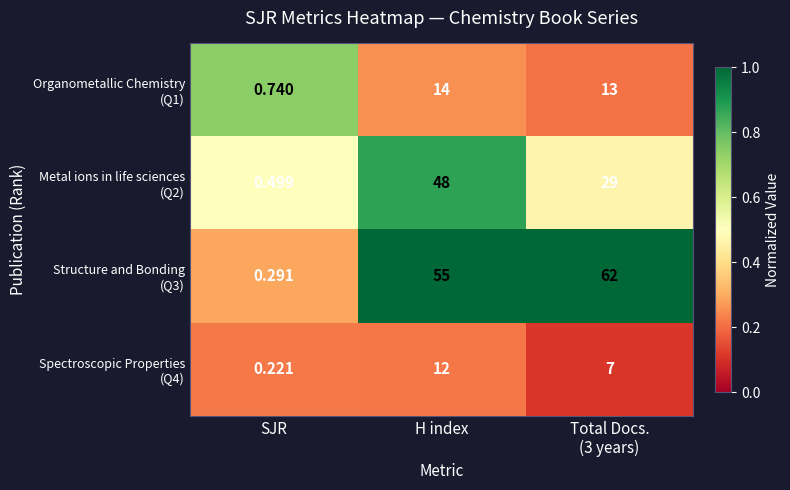

At which category is the sum across all series the highest?

H index